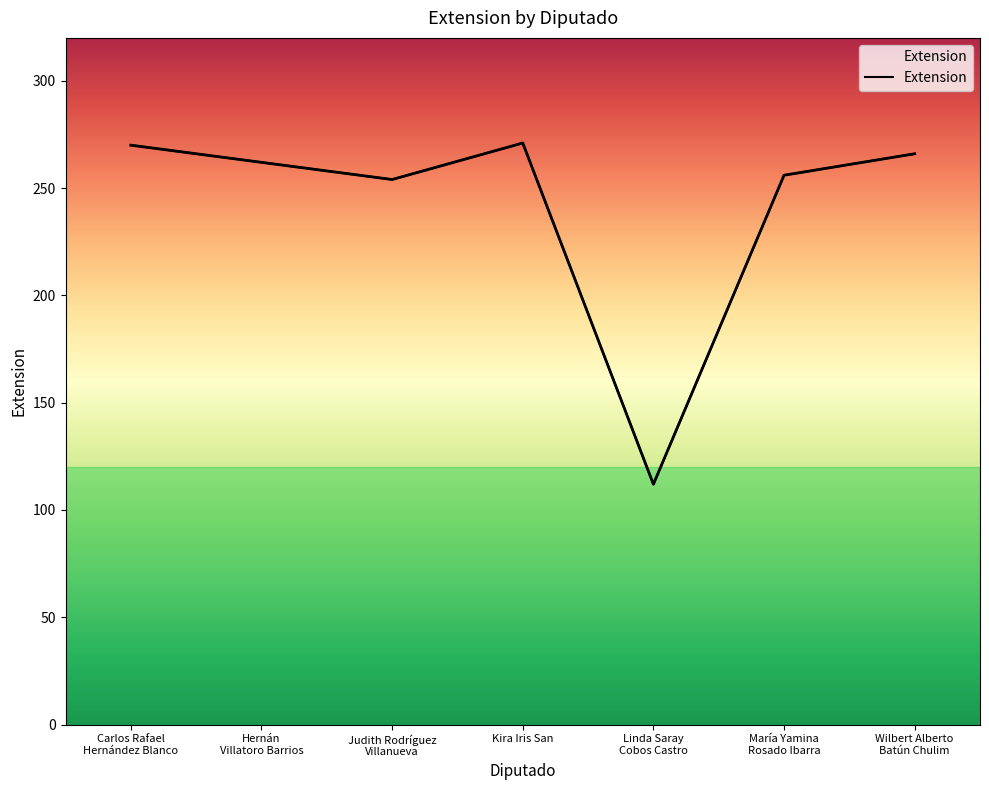

List the labels in order of value, largest first.

Kira Iris San, Carlos Rafael
Hernández Blanco, Wilbert Alberto
Batún Chulim, Hernán
Villatoro Barrios, María Yamina
Rosado Ibarra, Judith Rodríguez
Villanueva, Linda Saray
Cobos Castro